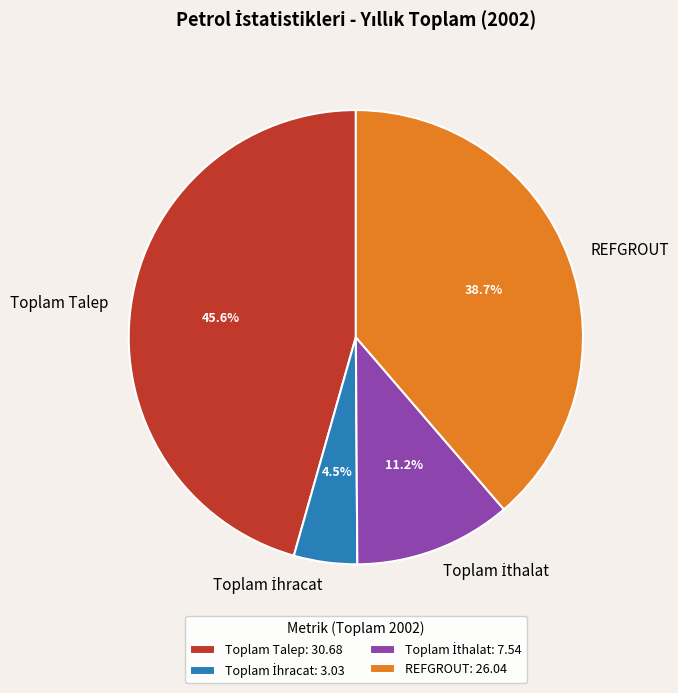

Is there a majority slice in this chart?

No